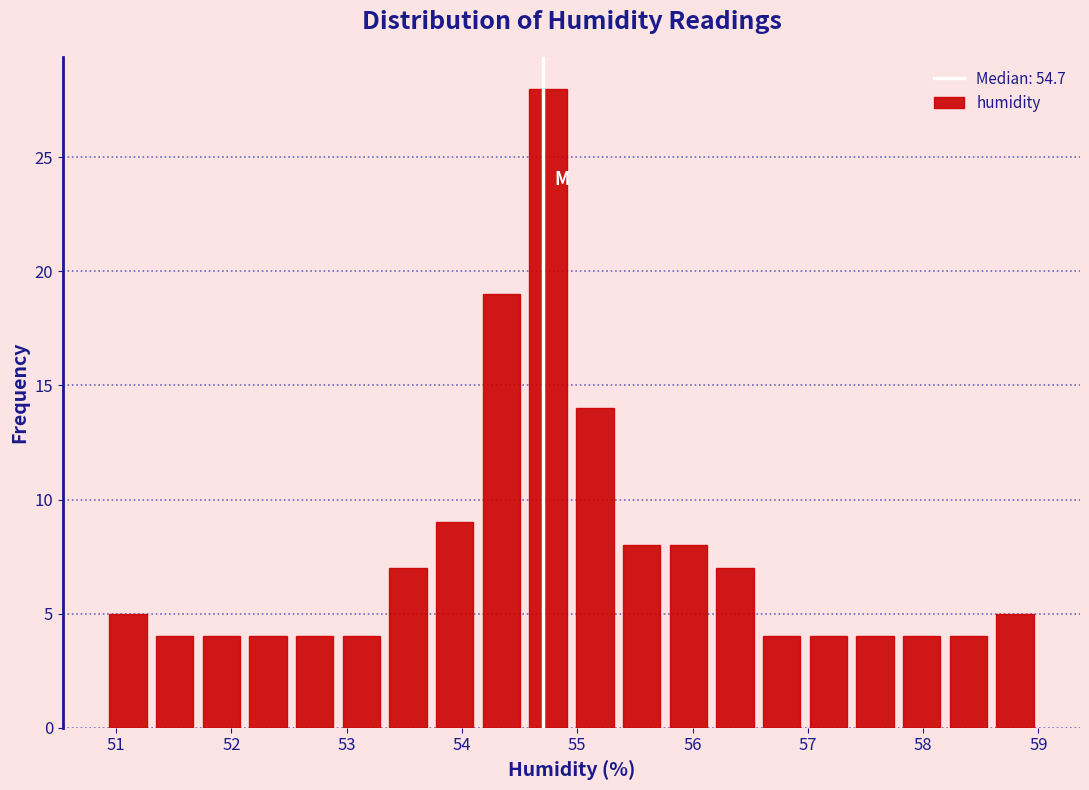

Over which range of the x-axis is the bar tallest?

54.5 to 55.0